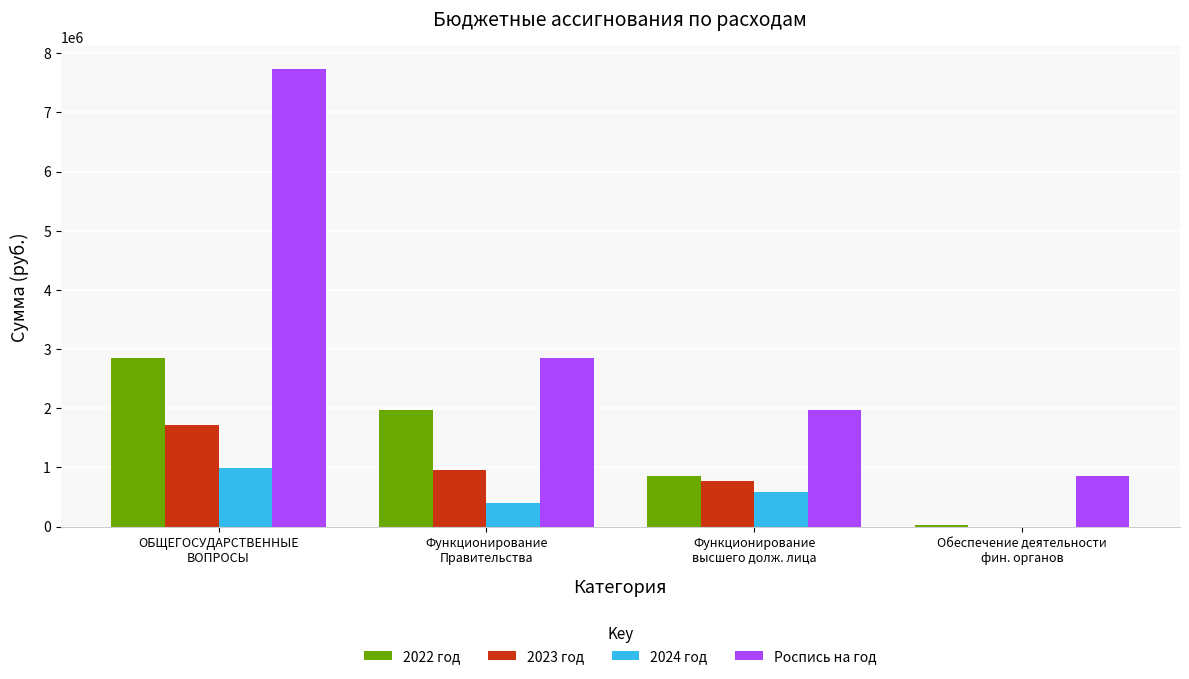

What is the total value across all series at Функционирование
высшего долж. лица?

4163202.0